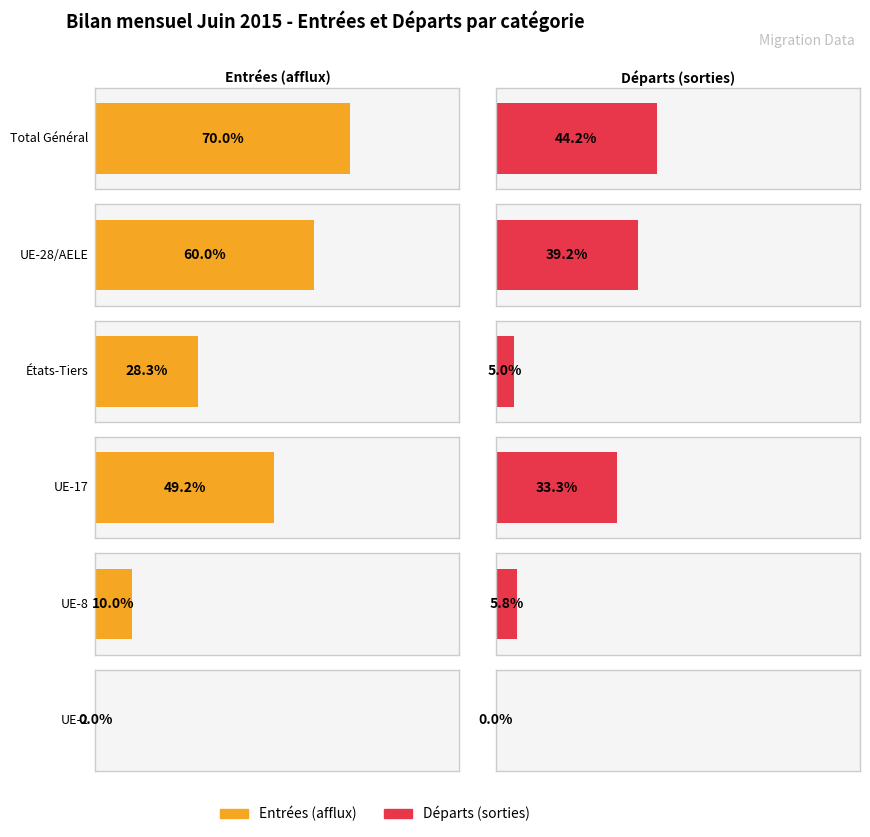

At how many categories does at least one series exceed 26?

4